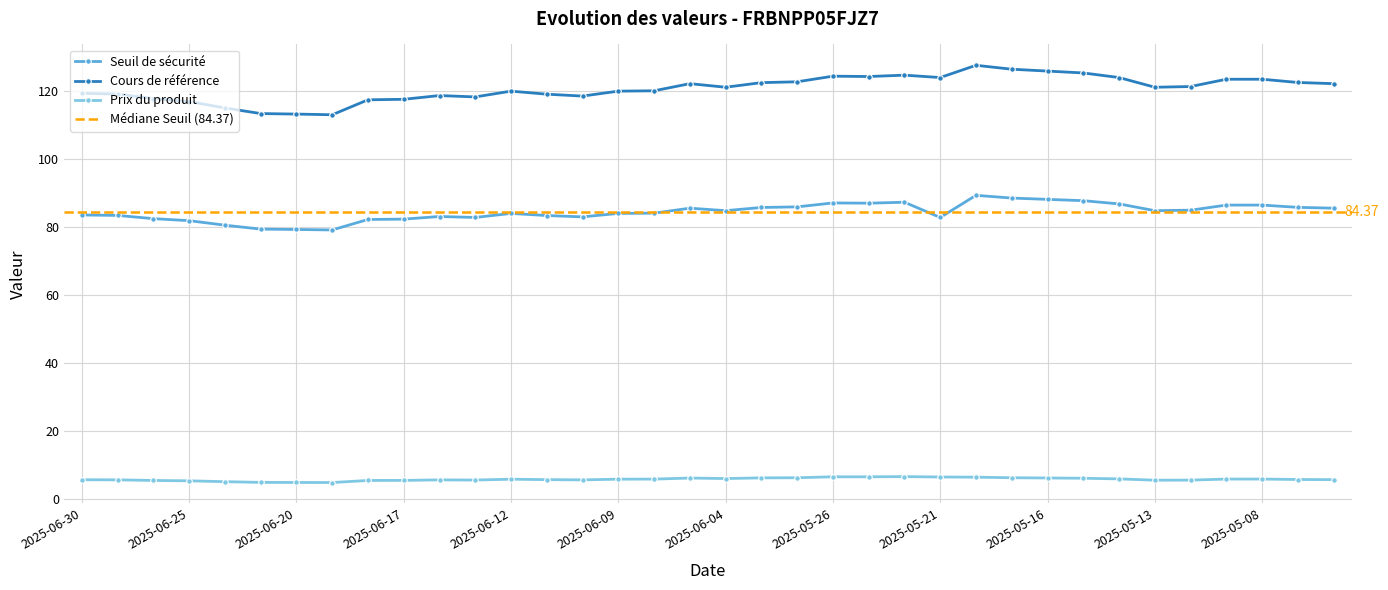

What is the label of the 24th point from the left?

2025-05-22